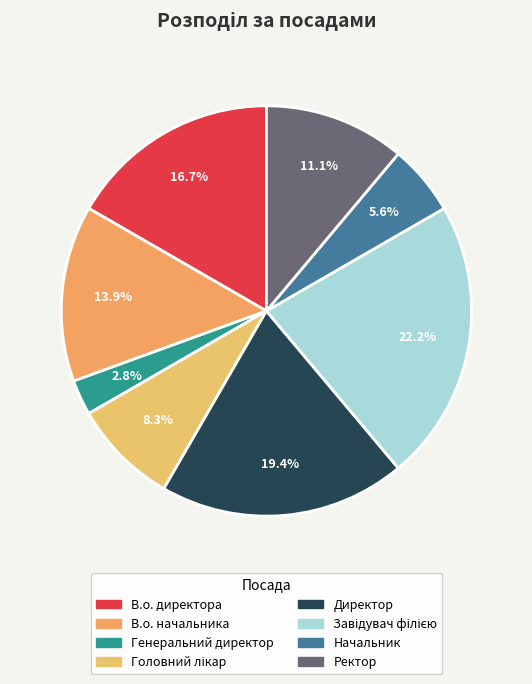

What percentage is the Головний лікар slice, to the nearest percent?

8%